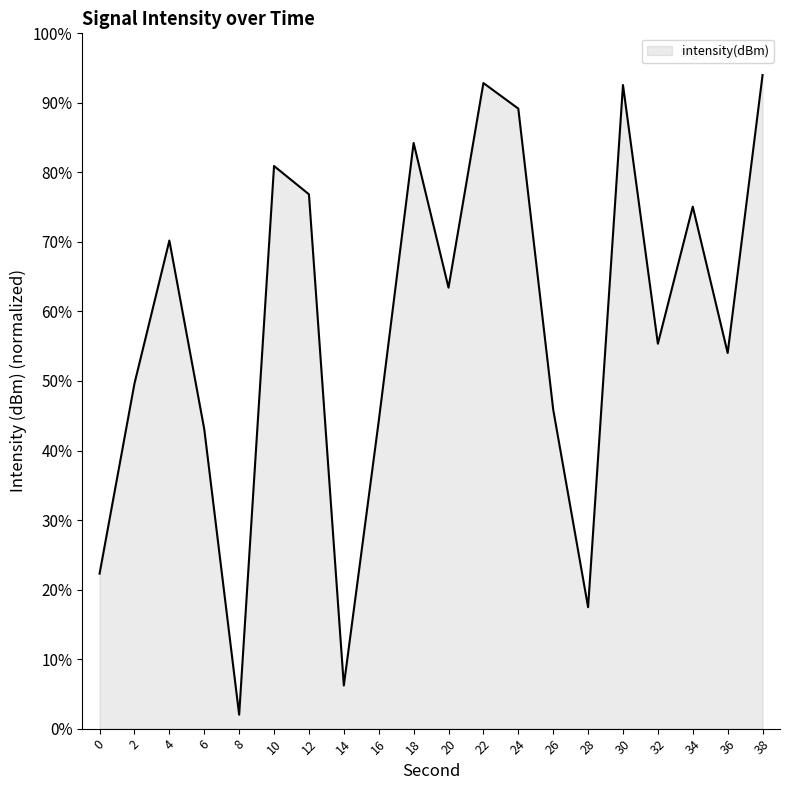

What is the difference between the values at 18 and 10?

3.3